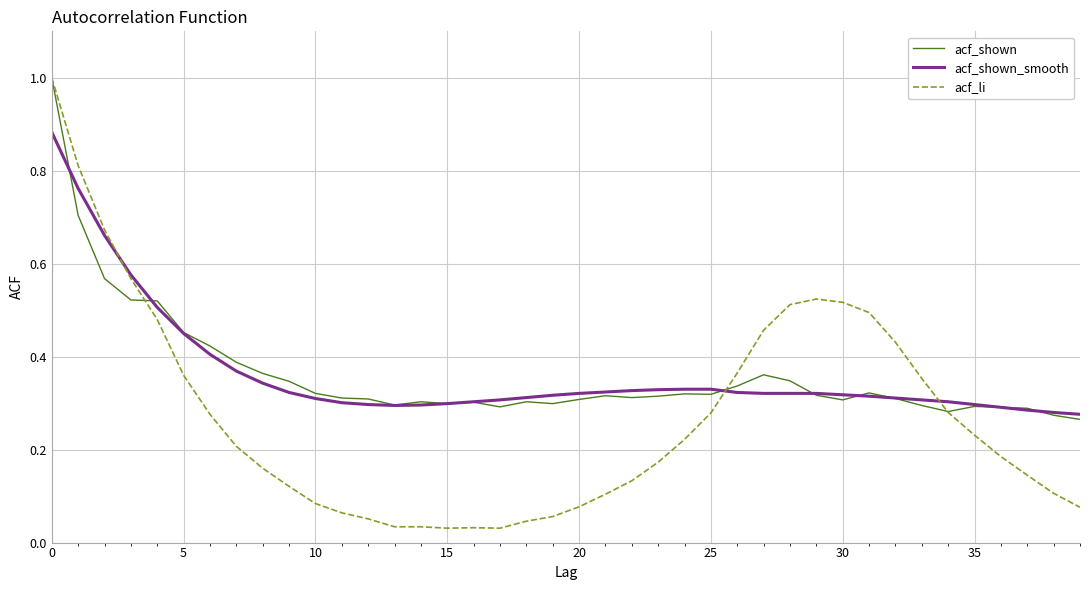

Which series has the largest range (max minus min)?

acf_li